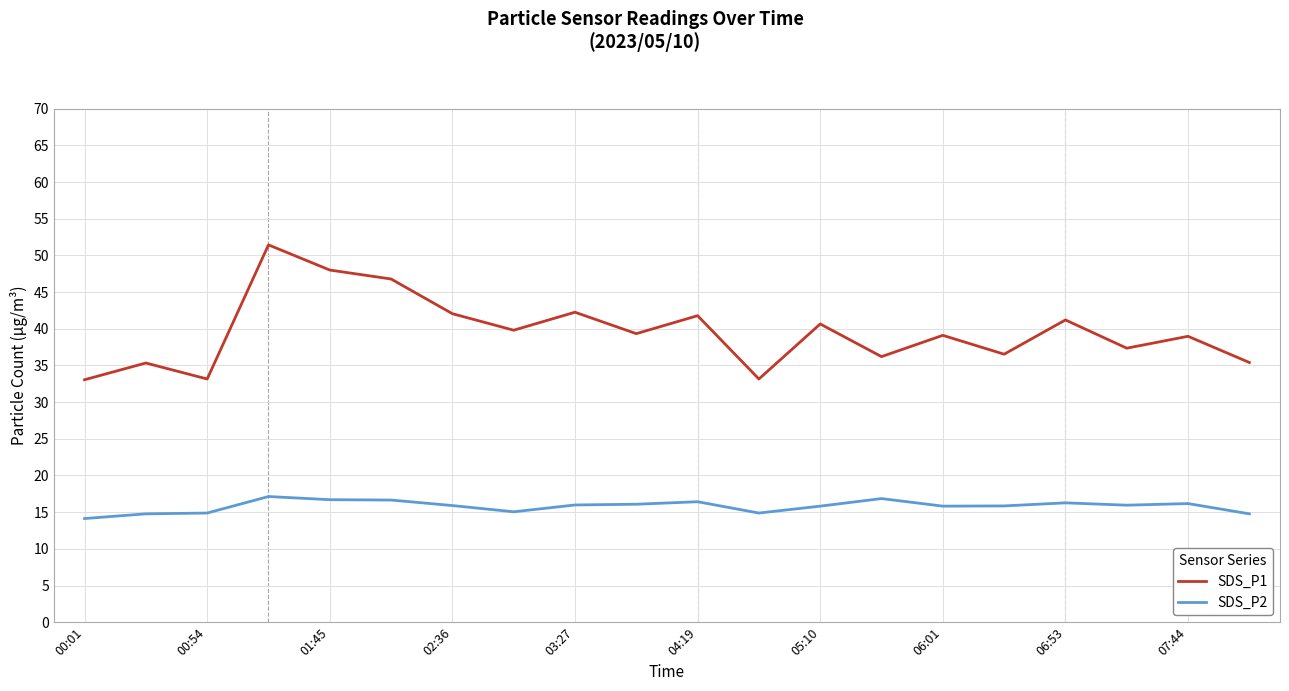

How many lines are shown in the chart?

2